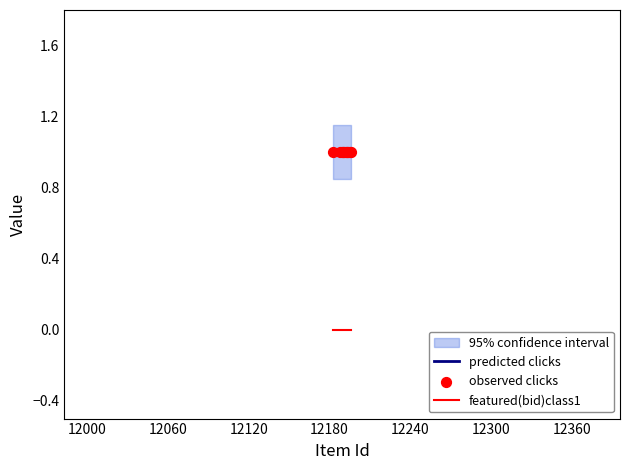

At how many categories does at least one series exceed 0?

10